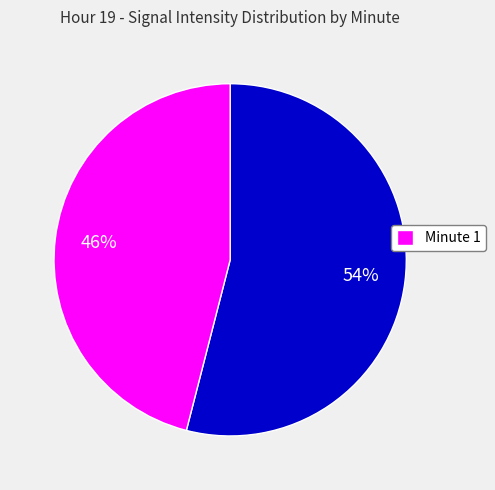

To the nearest percent, what is the average slice percentage?

50%